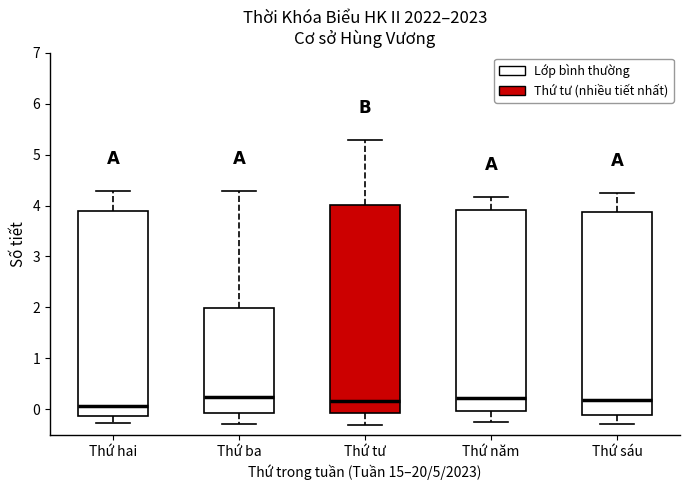

Reading left to right, transcribe this box plot: for each box, give where its median line is, the range the box spans, and where its two whiskers end, as read against the y-axis. The values are not printed on the chart, so give them approximately, as read against the axis.

Thứ hai: median 0.1, box -0.1 to 3.9, whiskers -0.3 to 4.3
Thứ ba: median 0.2, box -0.1 to 2.0, whiskers -0.3 to 4.3
Thứ tư: median 0.2, box -0.1 to 4.0, whiskers -0.3 to 5.3
Thứ năm: median 0.2, box 0.0 to 3.9, whiskers -0.3 to 4.2
Thứ sáu: median 0.2, box -0.1 to 3.9, whiskers -0.3 to 4.2